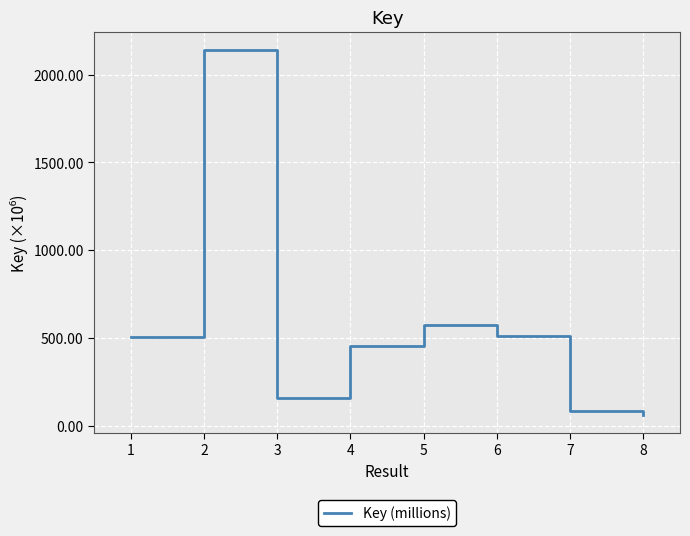

What is the sum of all values?

4485.2